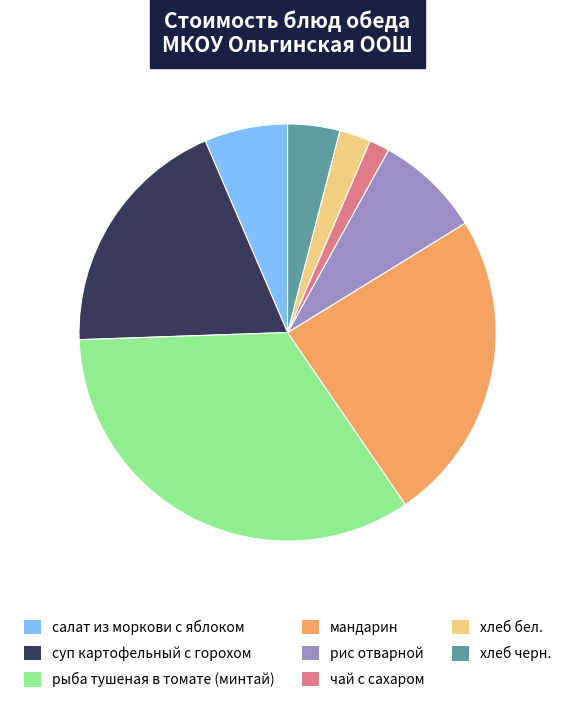

The салат из моркови с яблоком slice represents 6% of the pie. True or false?

True